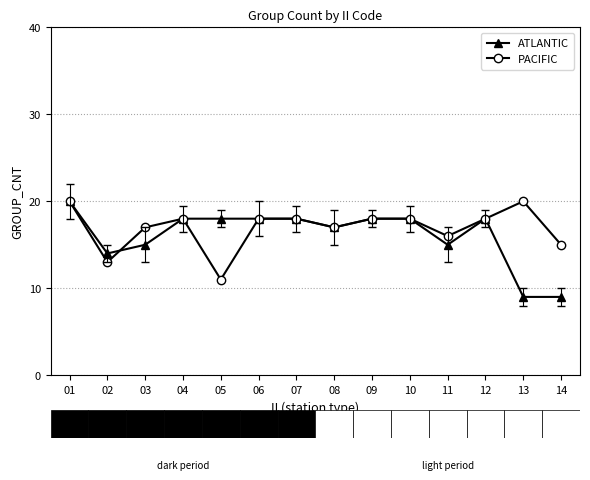

What is the smallest value displayed?

9